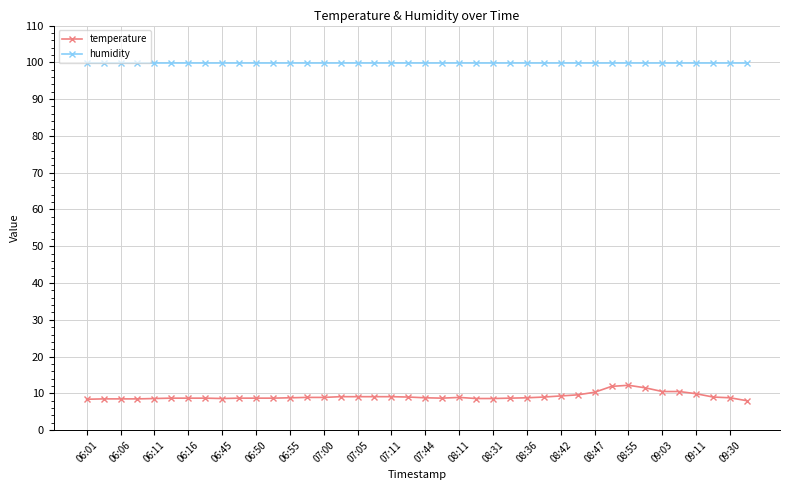

What is the difference between the maximum and second lowest values in the temperature series?

3.8